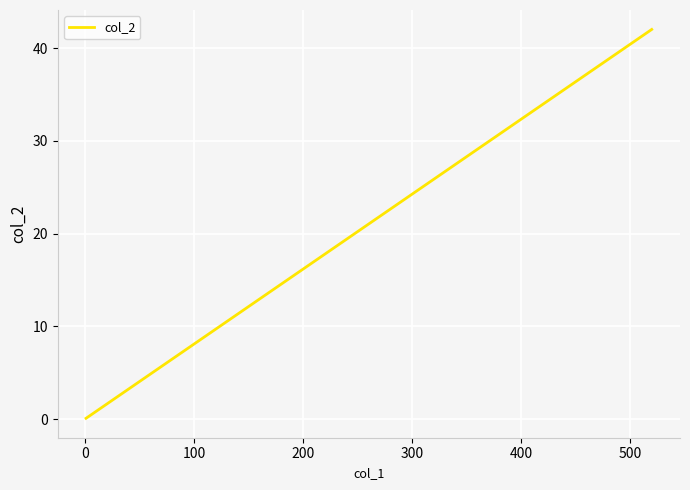

True or false: the data shows 0.1 at 17.

False